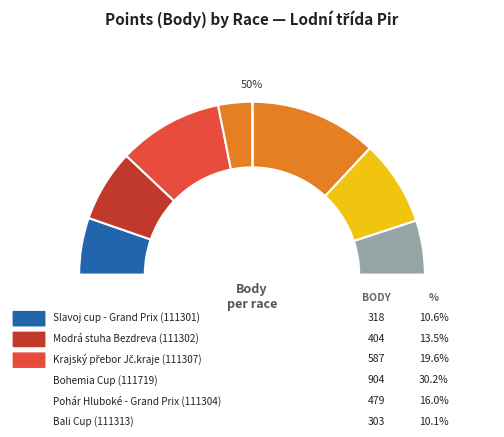

To the nearest percent, what is the difference between the 111307 and 111302 slice percentages?

6%